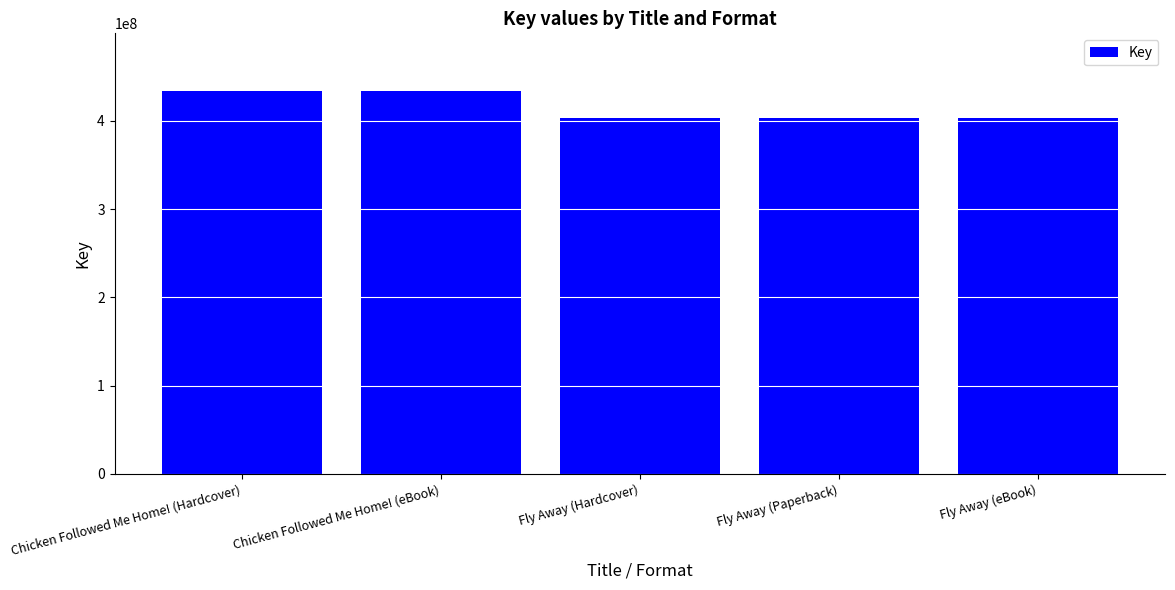

Are the bars horizontal?

No